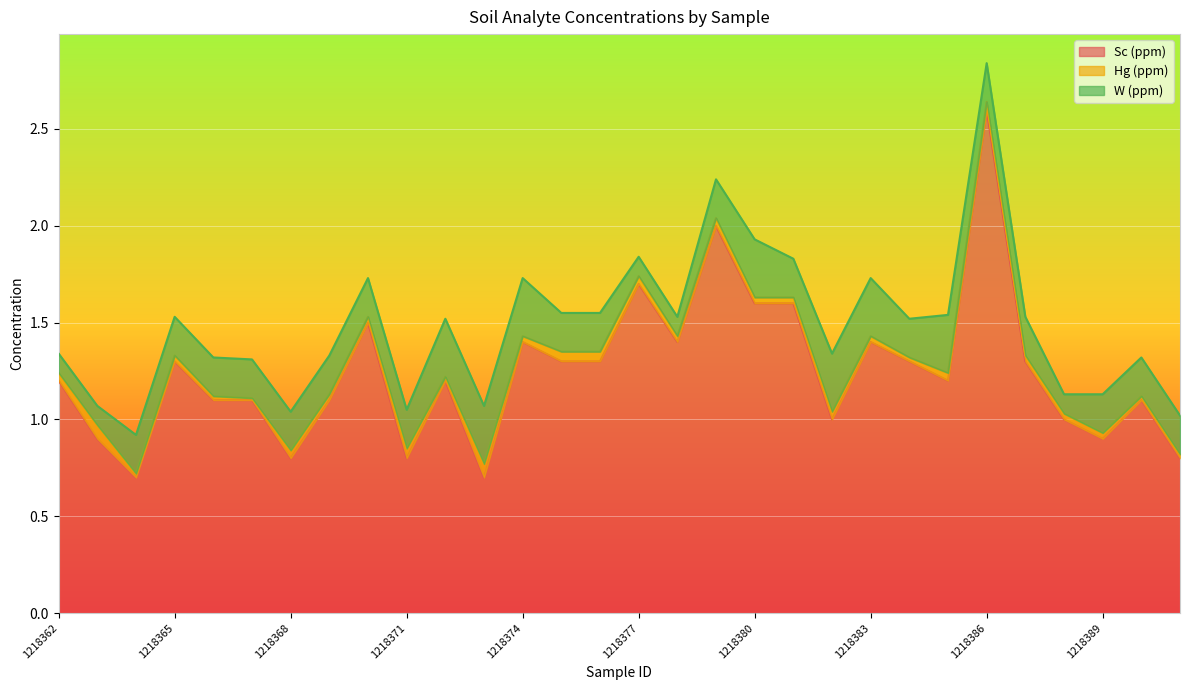

True or false: Hg (ppm) and Sc (ppm) cross at least once.

False